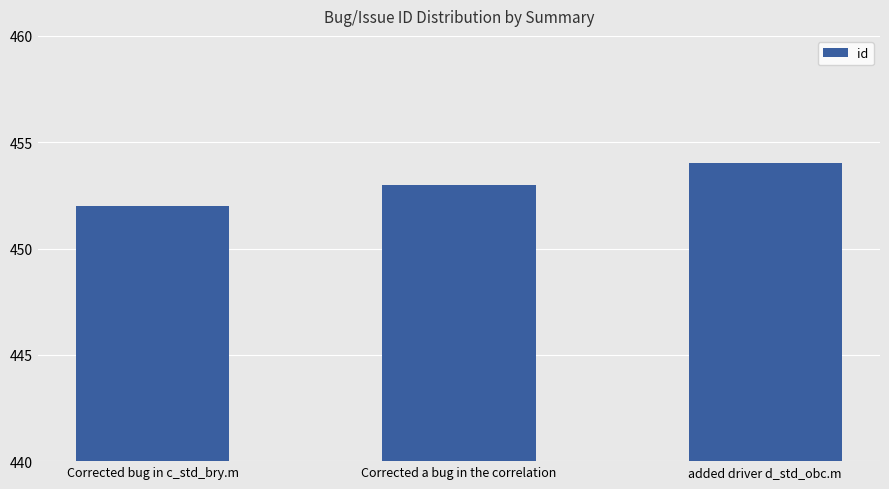

What is the ratio of the value at added driver d_std_obc.m to the value at Corrected a bug in the correlation?

1.0